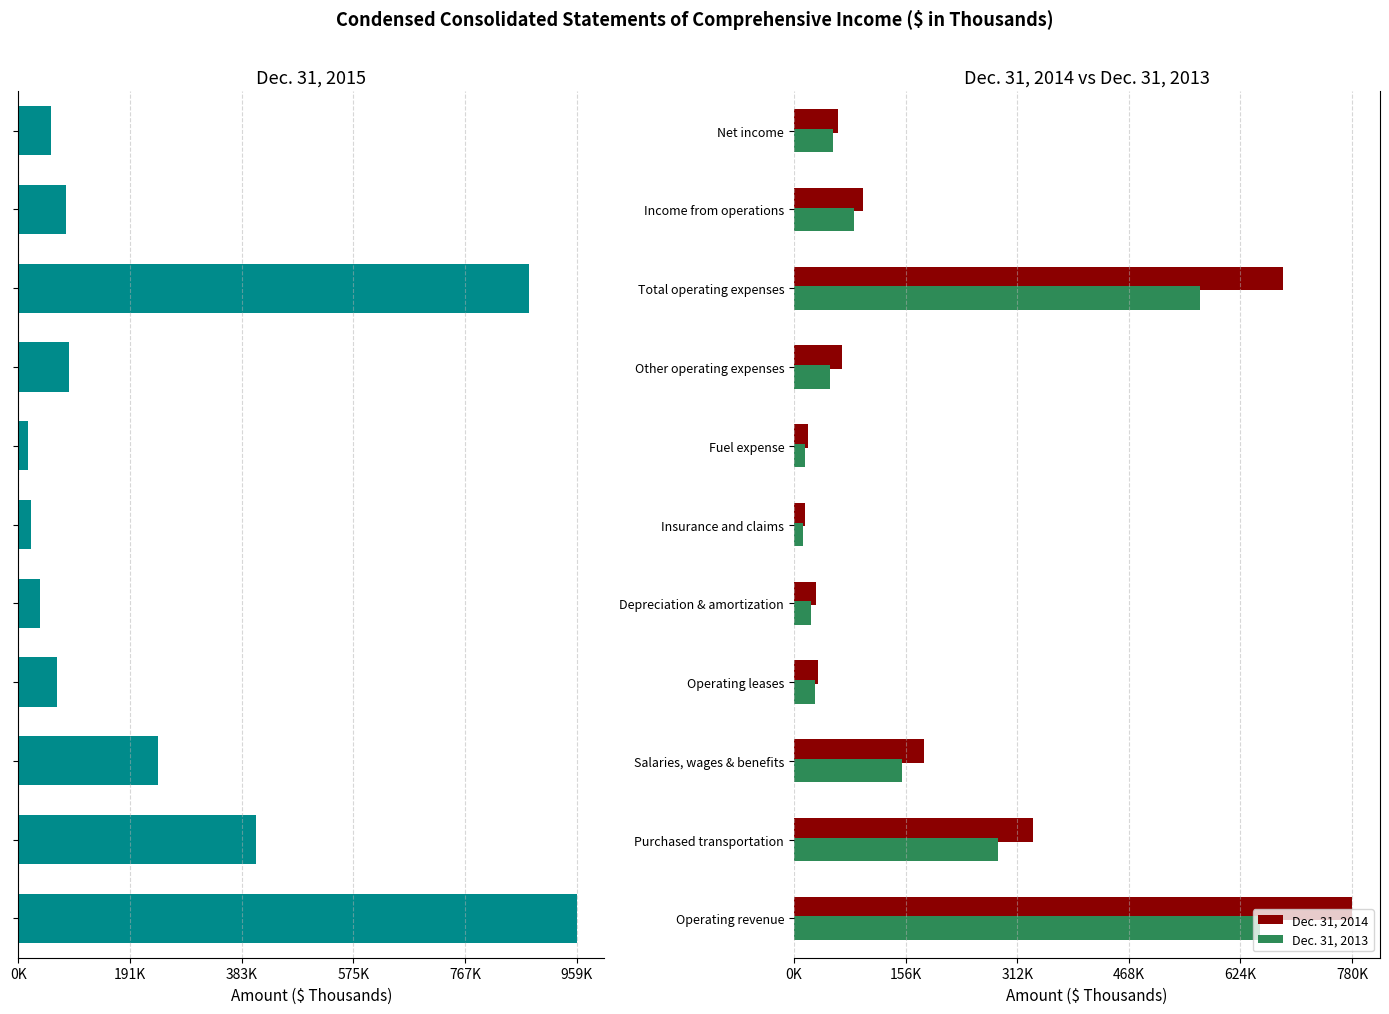

At Fuel expense, list the series in order from smallest to largest.

Dec. 31, 2015, Dec. 31, 2013, Dec. 31, 2014